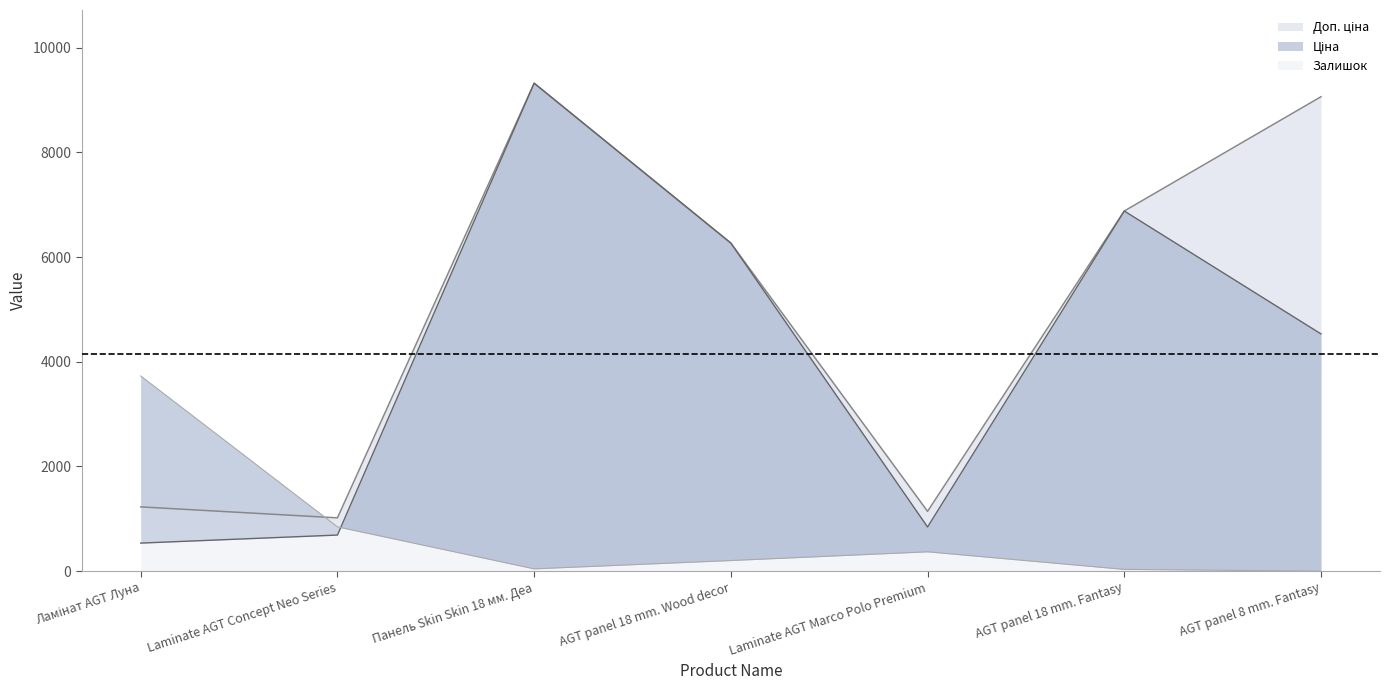

At which category does Доп. ціна reach its first local peak?

Панель Skin Skin 18 мм. Деа